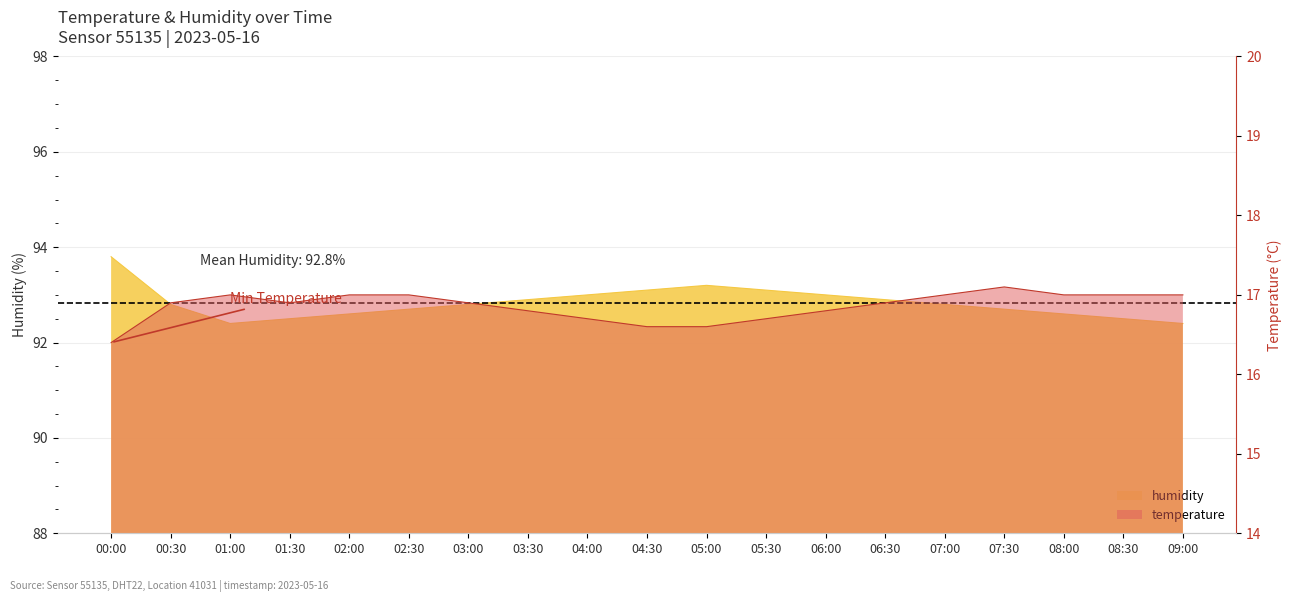

Reading left to right, list all the values displayed in this chart.

humidity: 00:00=93.8	00:30=92.8	01:00=92.4	01:30=92.5	02:00=92.6	02:30=92.7	03:00=92.8	03:30=92.9	04:00=93.0	04:30=93.1	05:00=93.2	05:30=93.1	06:00=93.0	06:30=92.9	07:00=92.8	07:30=92.7	08:00=92.6	08:30=92.5	09:00=92.4
temperature: 00:00=16.4	00:30=16.9	01:00=17.0	01:30=16.9	02:00=17.0	02:30=17.0	03:00=16.9	03:30=16.8	04:00=16.7	04:30=16.6	05:00=16.6	05:30=16.7	06:00=16.8	06:30=16.9	07:00=17.0	07:30=17.1	08:00=17.0	08:30=17.0	09:00=17.0